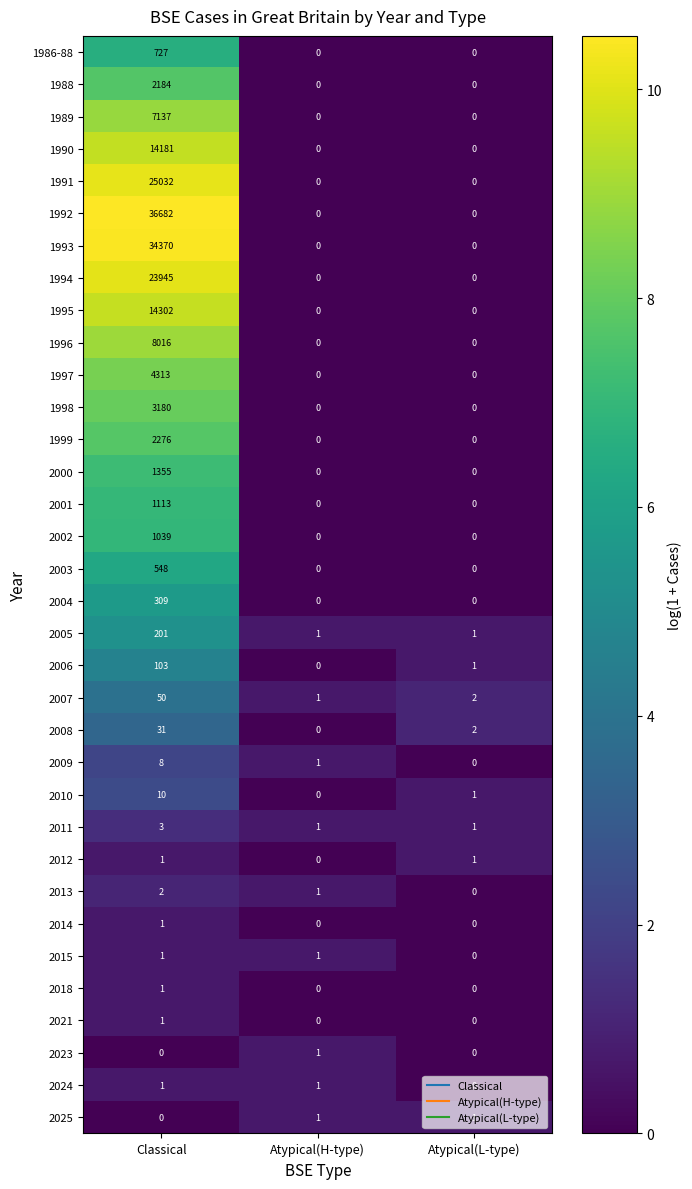

What is the greatest value displayed?

36682